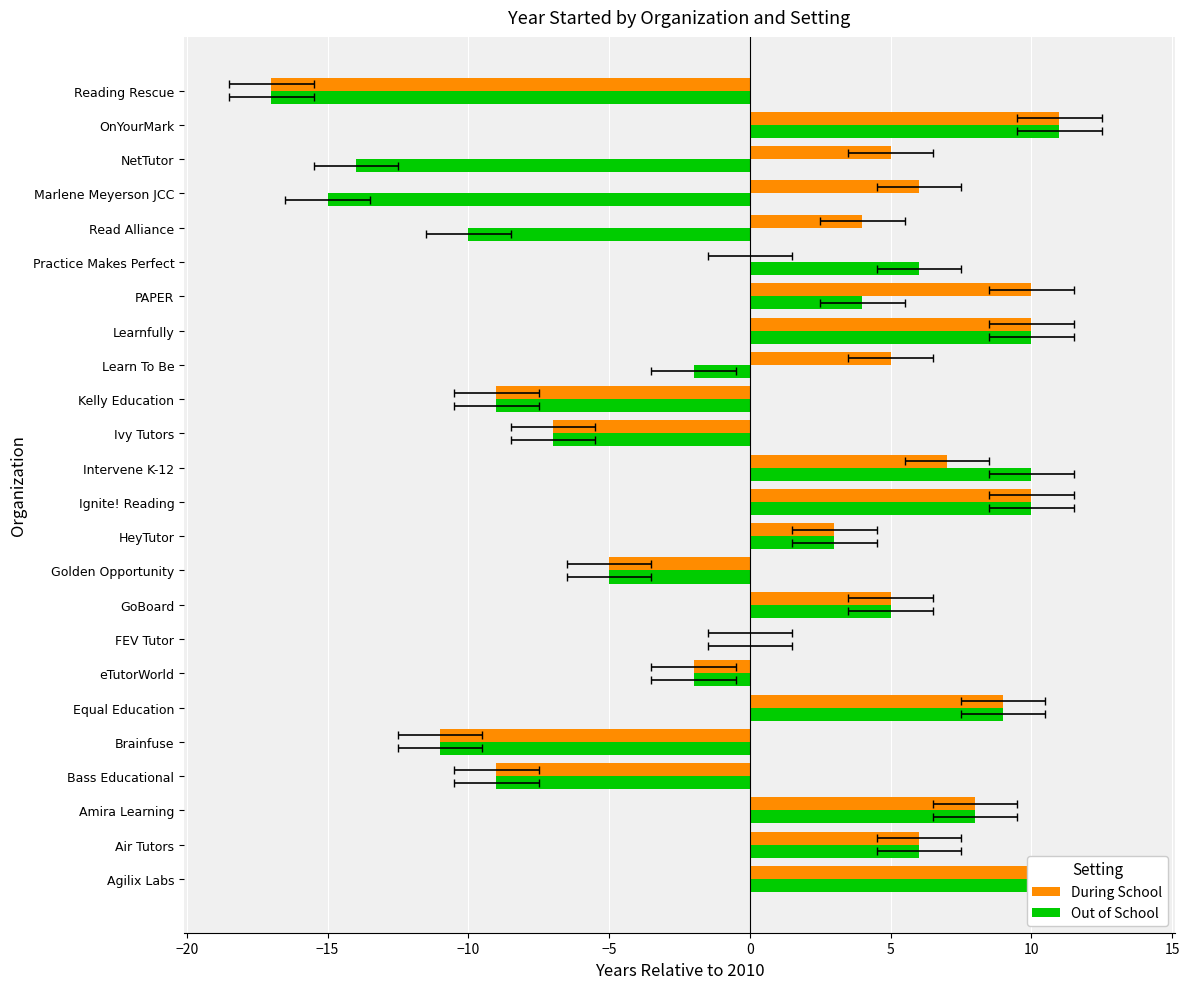

List the series in order of their overall mean, highest first.

During School, Out of School